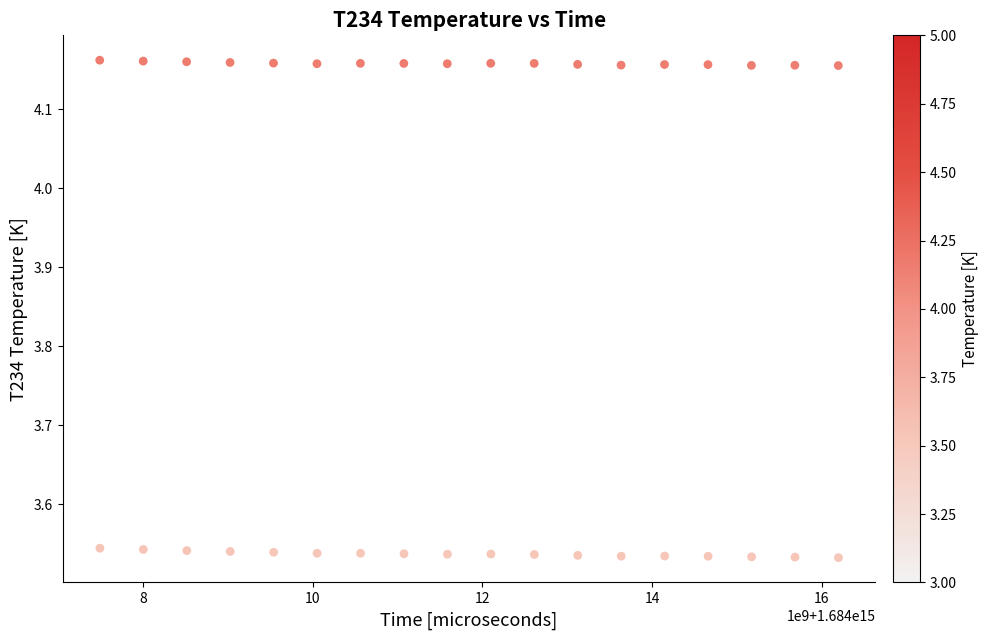

What is the range of X values (max minus min)?

8706000000.0